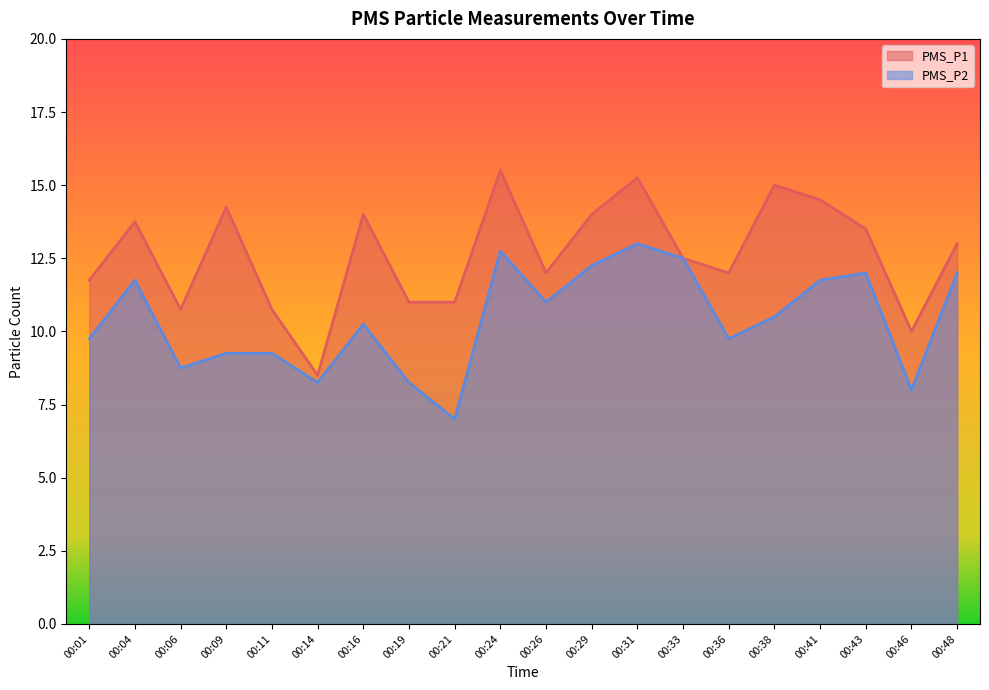

What is the sum of all PMS_P2 values?

208.0